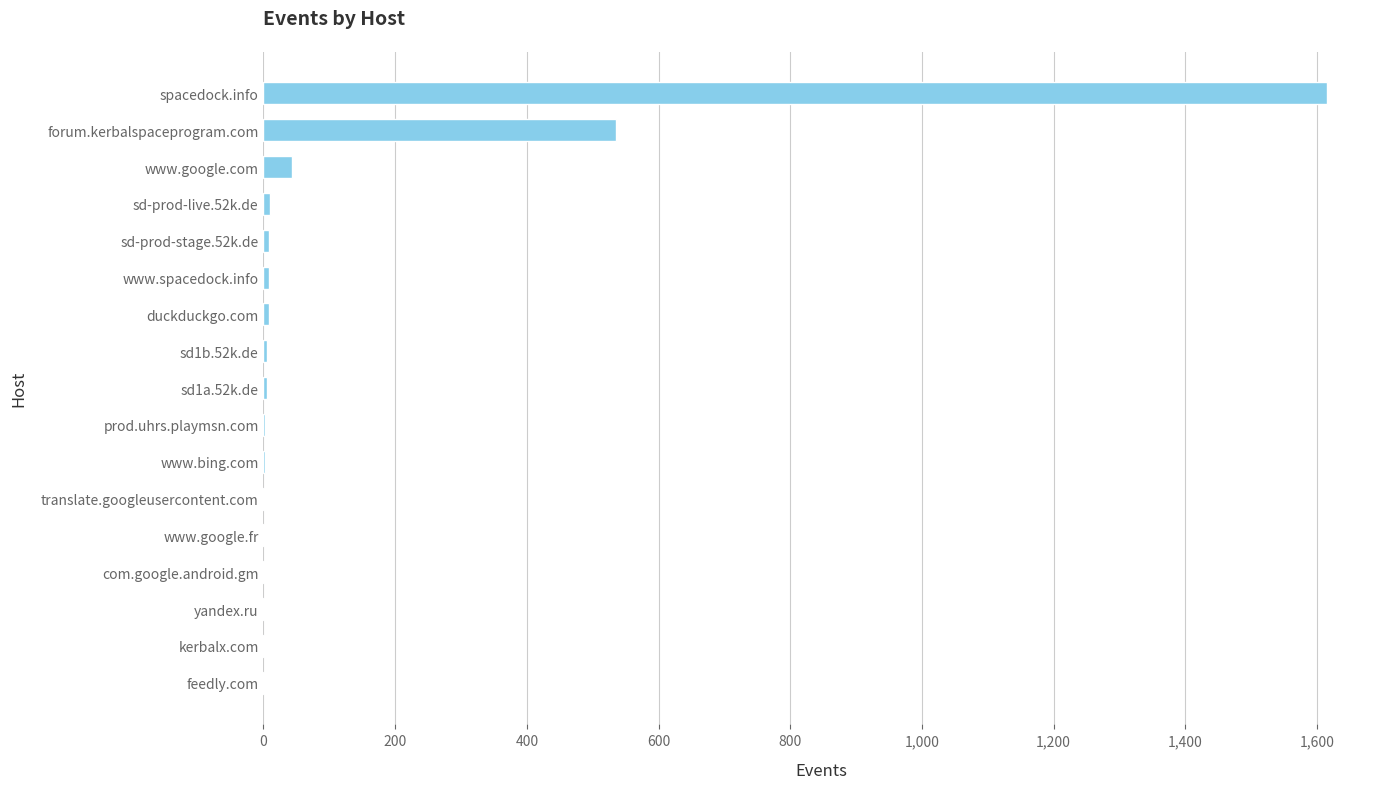

Where is the data nearest to the value 808?

forum.kerbalspaceprogram.com